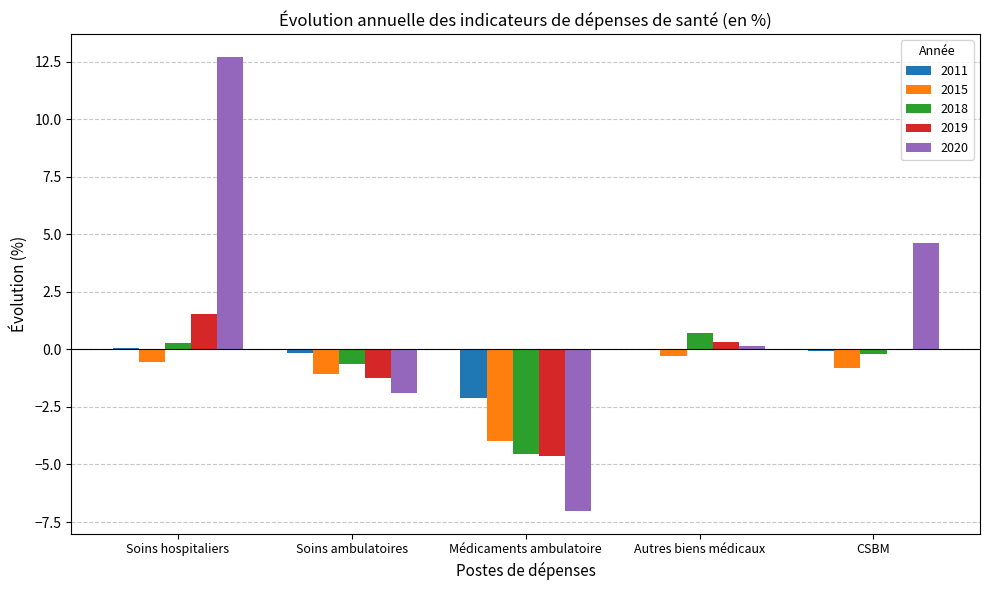

At which category is the sum across all series the highest?

Soins hospitaliers